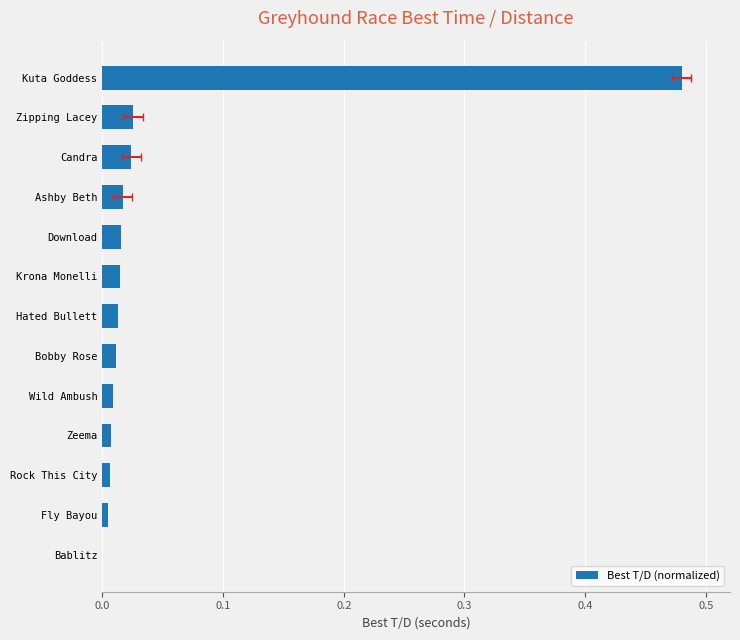

What is the sum of all values?

0.6